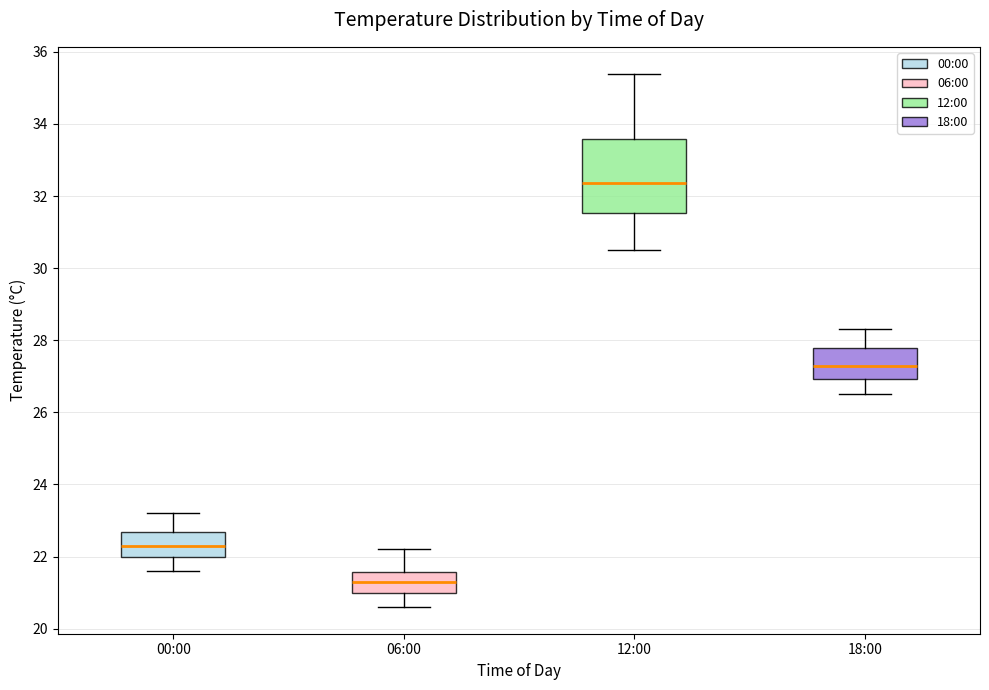

Where is the lower edge of the box for 18:00 on the y-axis? The values are not printed on the chart, so give them approximately, as read against the axis.

27.0